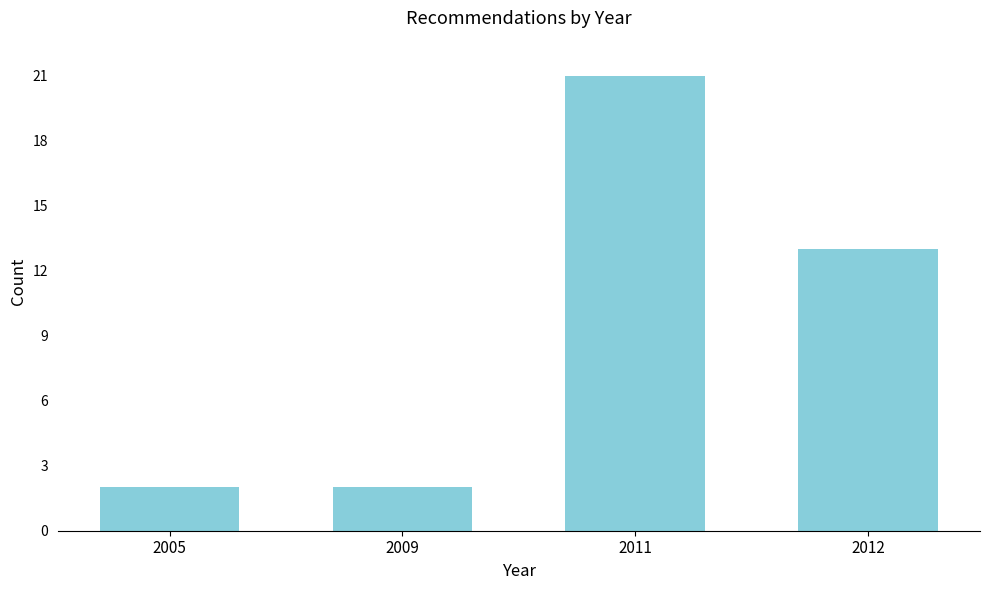

Reading left to right, what are all the values shown in this chart?

2	2	21	13